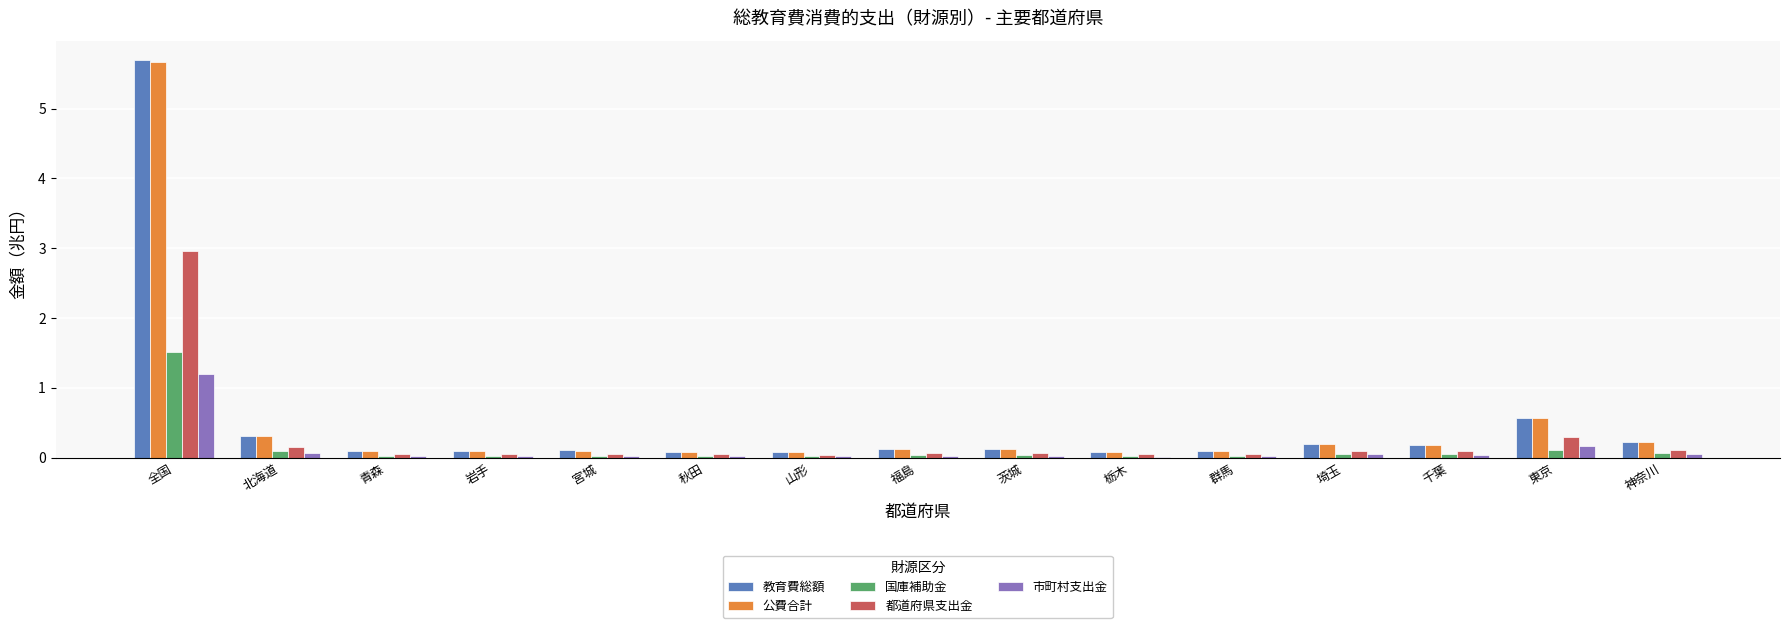

The value of 市町村支出金 at 埼玉 is 0.0. True or false?

True